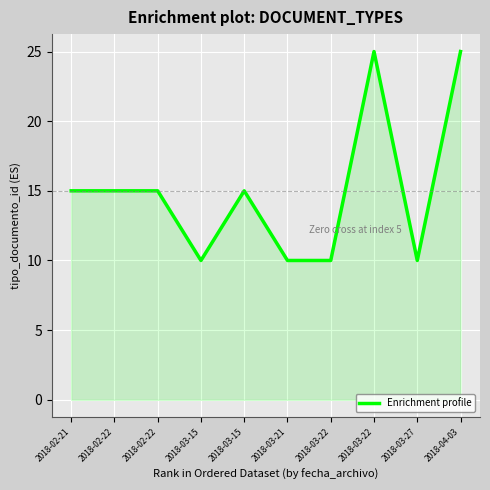

List the labels in order of value, largest first.

2018-03-22, 2018-04-03, 2018-02-21, 2018-02-22, 2018-02-22, 2018-03-15, 2018-03-15, 2018-03-21, 2018-03-22, 2018-03-27